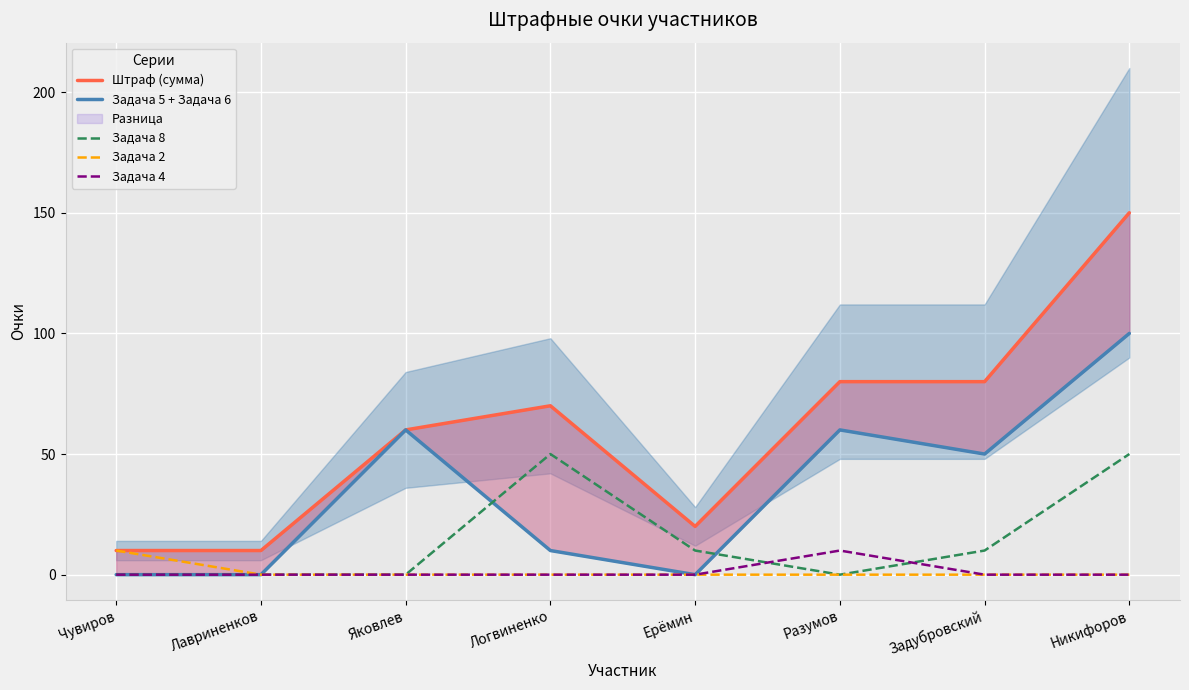

What is the total value across all series at Лавриненков?

10